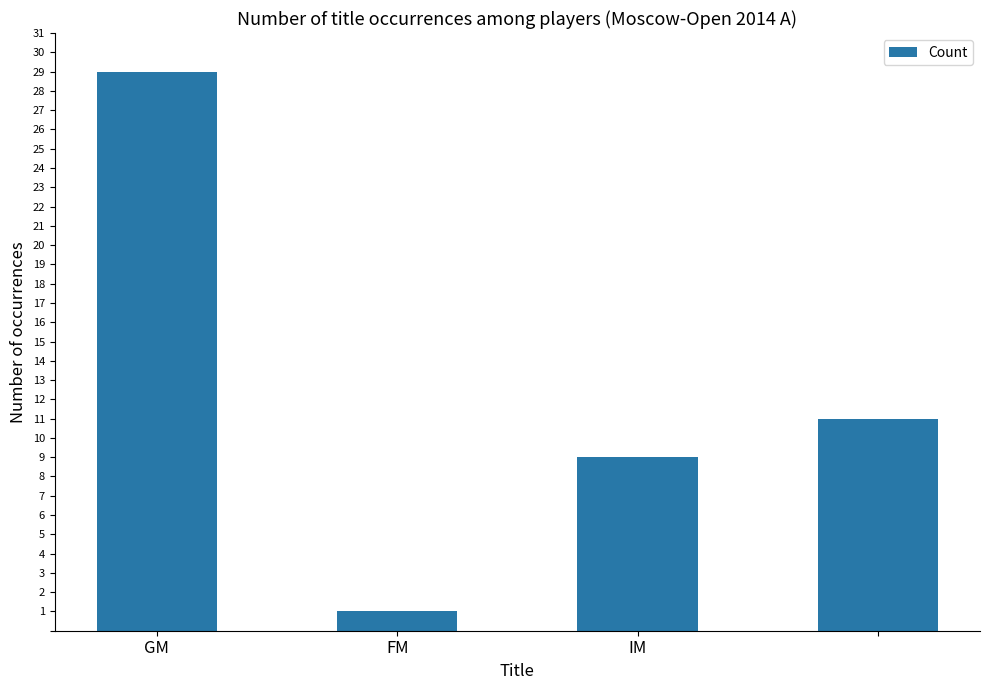

What is the sum of all values?

50